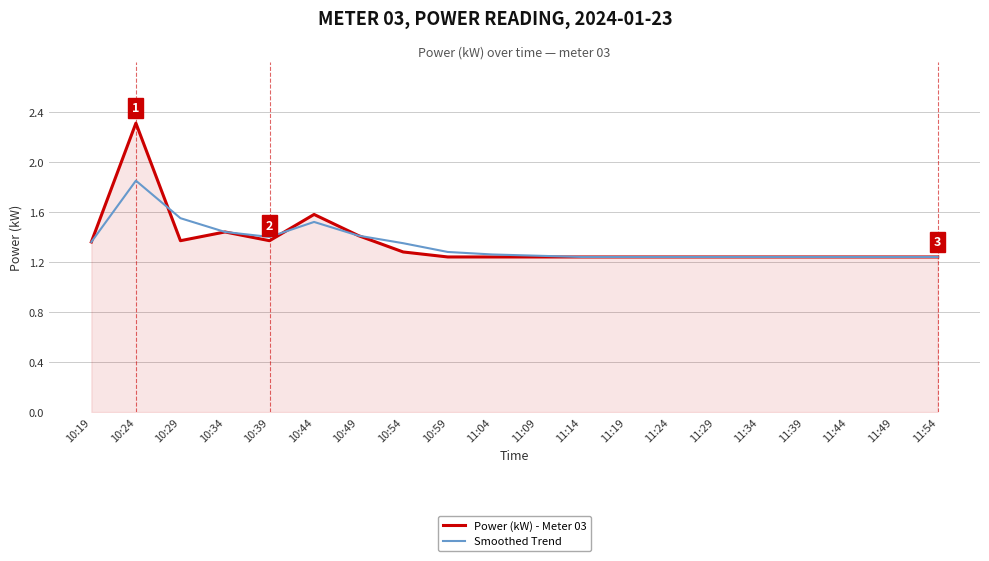

What is the maximum value shown in the chart?

2.3